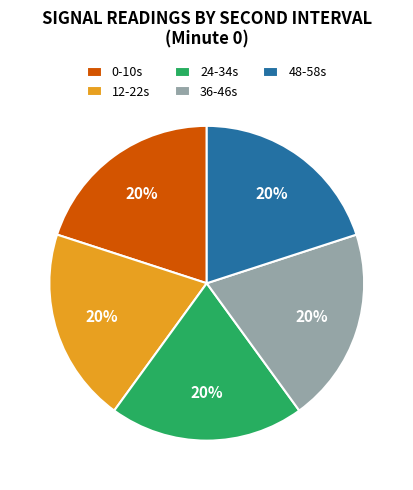

Does 12-22s represent more than half of the total?

No